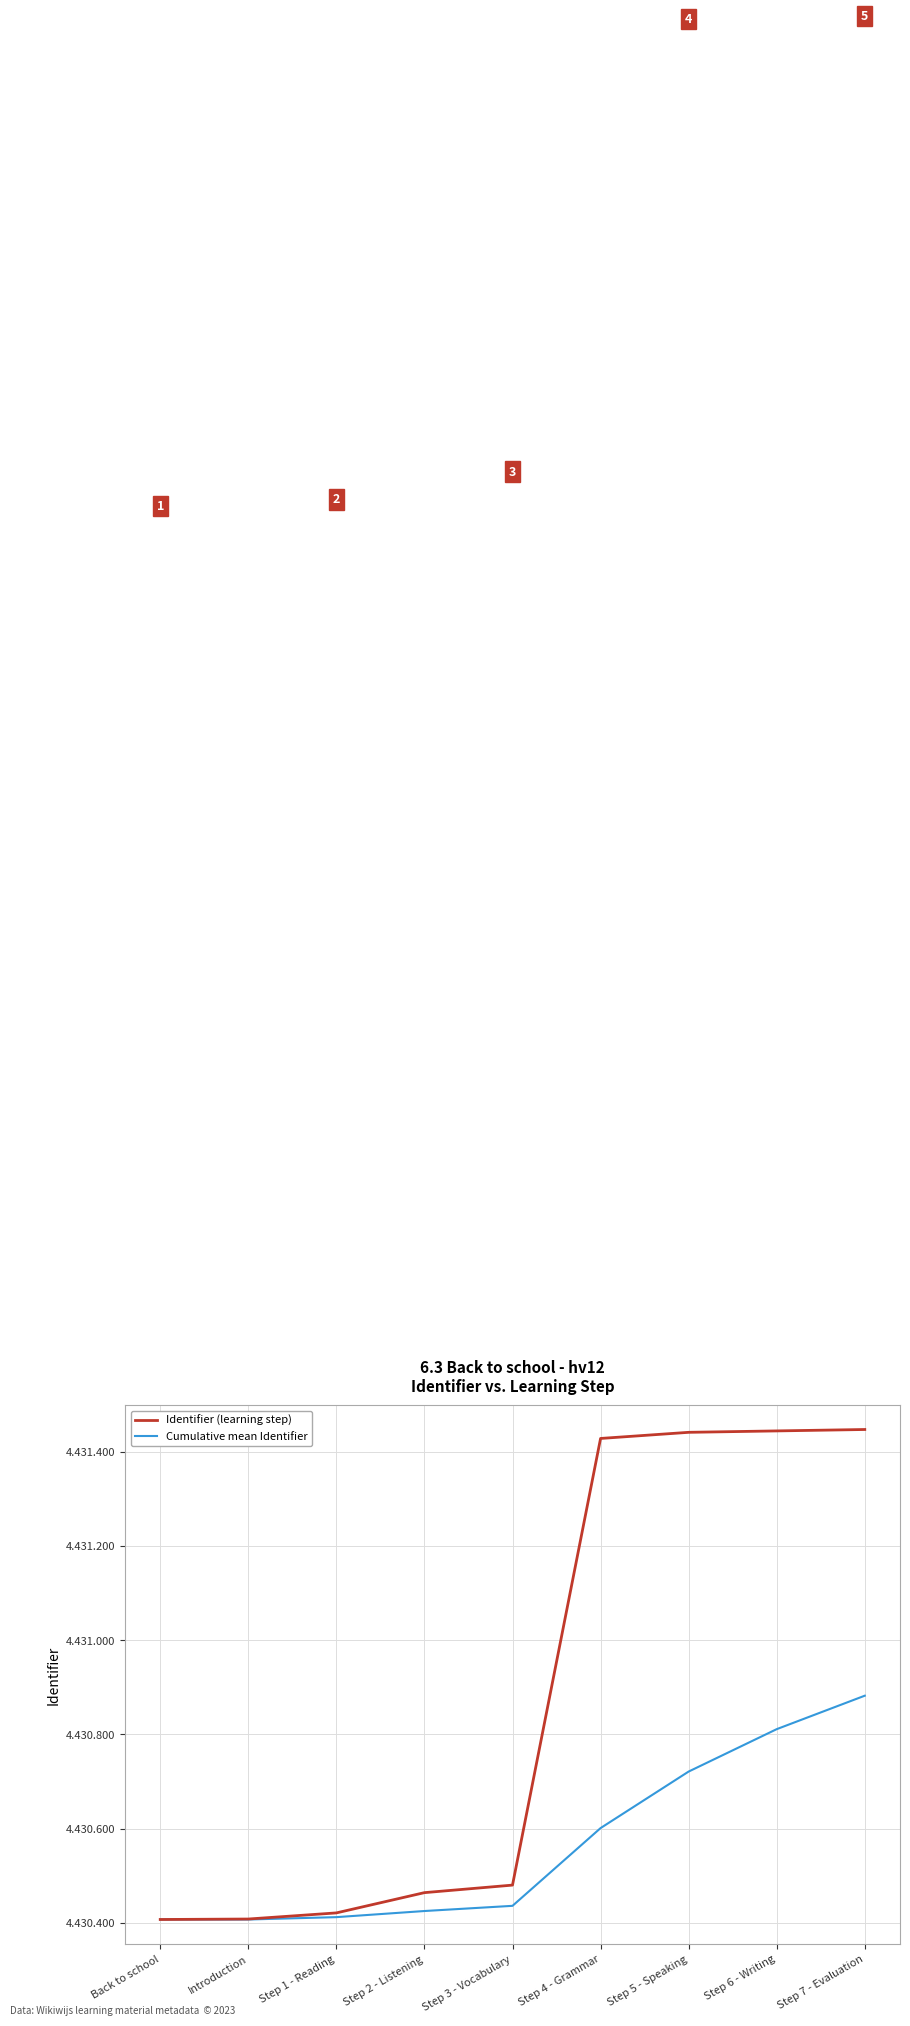

What are all the series names shown in the legend?

Identifier (learning step), Cumulative mean Identifier